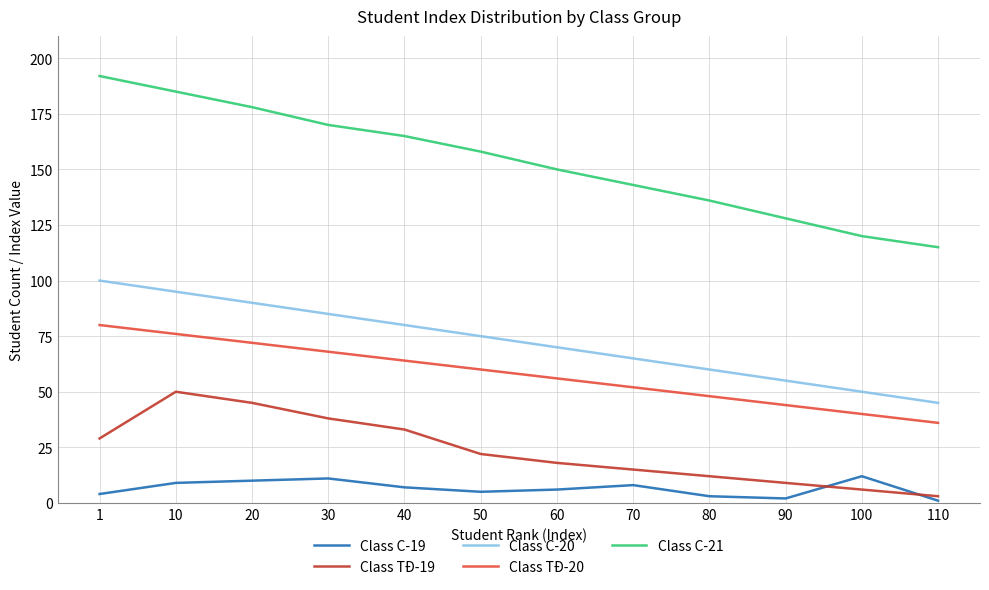

Reading left to right, extract all data points from this chart.

Class C-19: 1=4	10=9	20=10	30=11	40=7	50=5	60=6	70=8	80=3	90=2	100=12	110=1
Class TĐ-19: 1=29	10=50	20=45	30=38	40=33	50=22	60=18	70=15	80=12	90=9	100=6	110=3
Class C-20: 1=100	10=95	20=90	30=85	40=80	50=75	60=70	70=65	80=60	90=55	100=50	110=45
Class TĐ-20: 1=80	10=76	20=72	30=68	40=64	50=60	60=56	70=52	80=48	90=44	100=40	110=36
Class C-21: 1=192	10=185	20=178	30=170	40=165	50=158	60=150	70=143	80=136	90=128	100=120	110=115